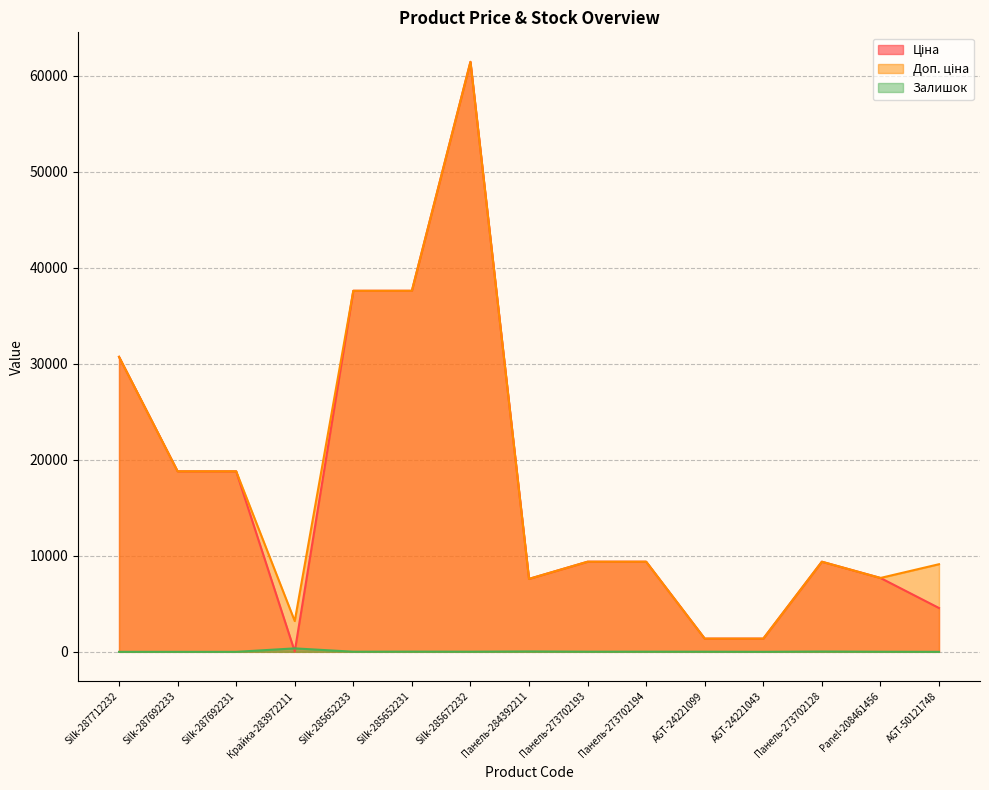

What is the label of the 2nd point from the left?

Silk-287692233